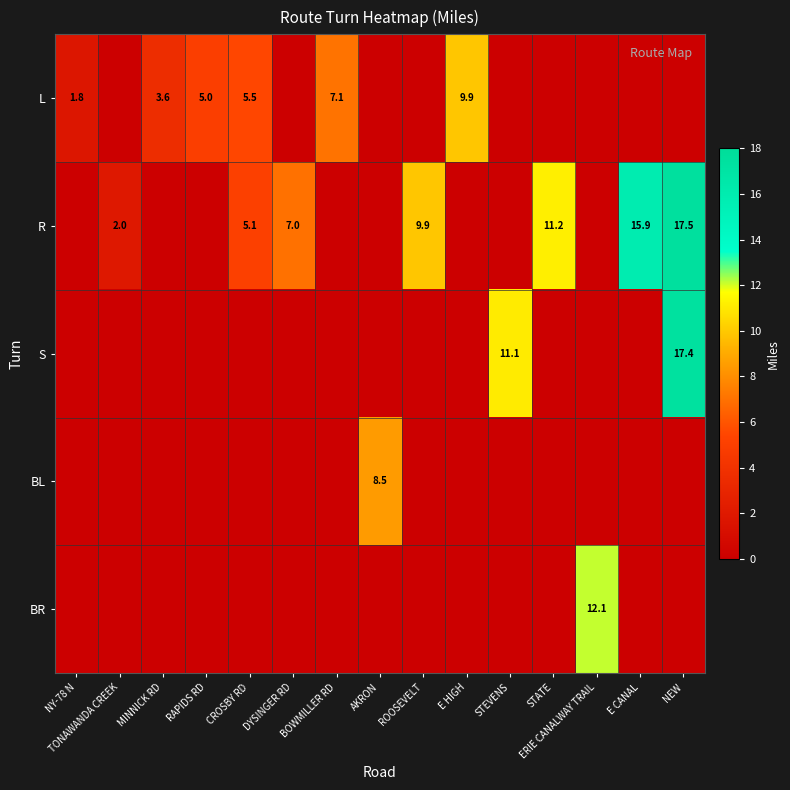

The R series shows 17.5 at NEW. True or false?

True